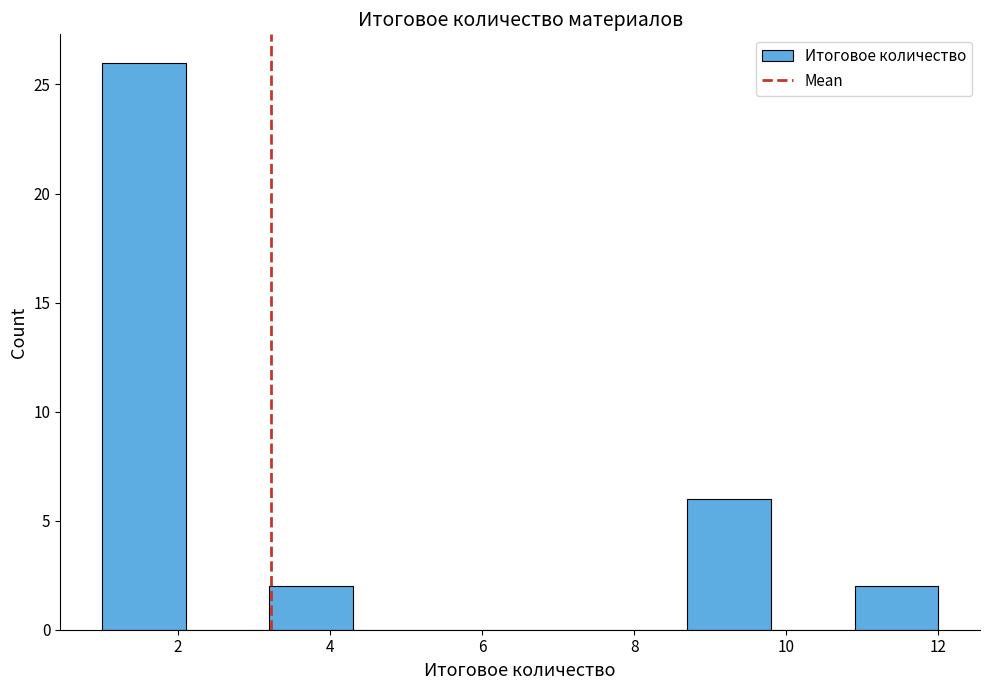

What is the height of the bar covering 10.9 to 12.0 on the x-axis? Neither the bar edges nor the heights are printed on the chart, so give them approximately, as read against the axes.

2